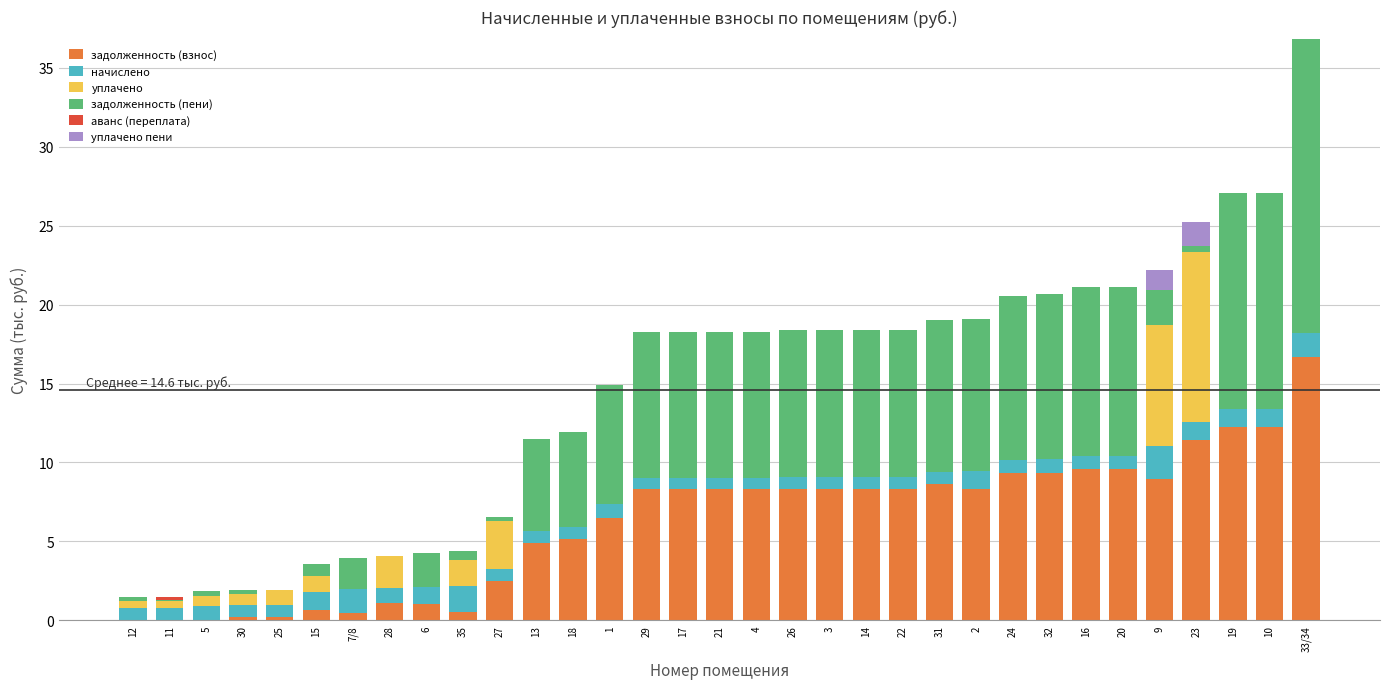

How many categories are shown in the chart?

33